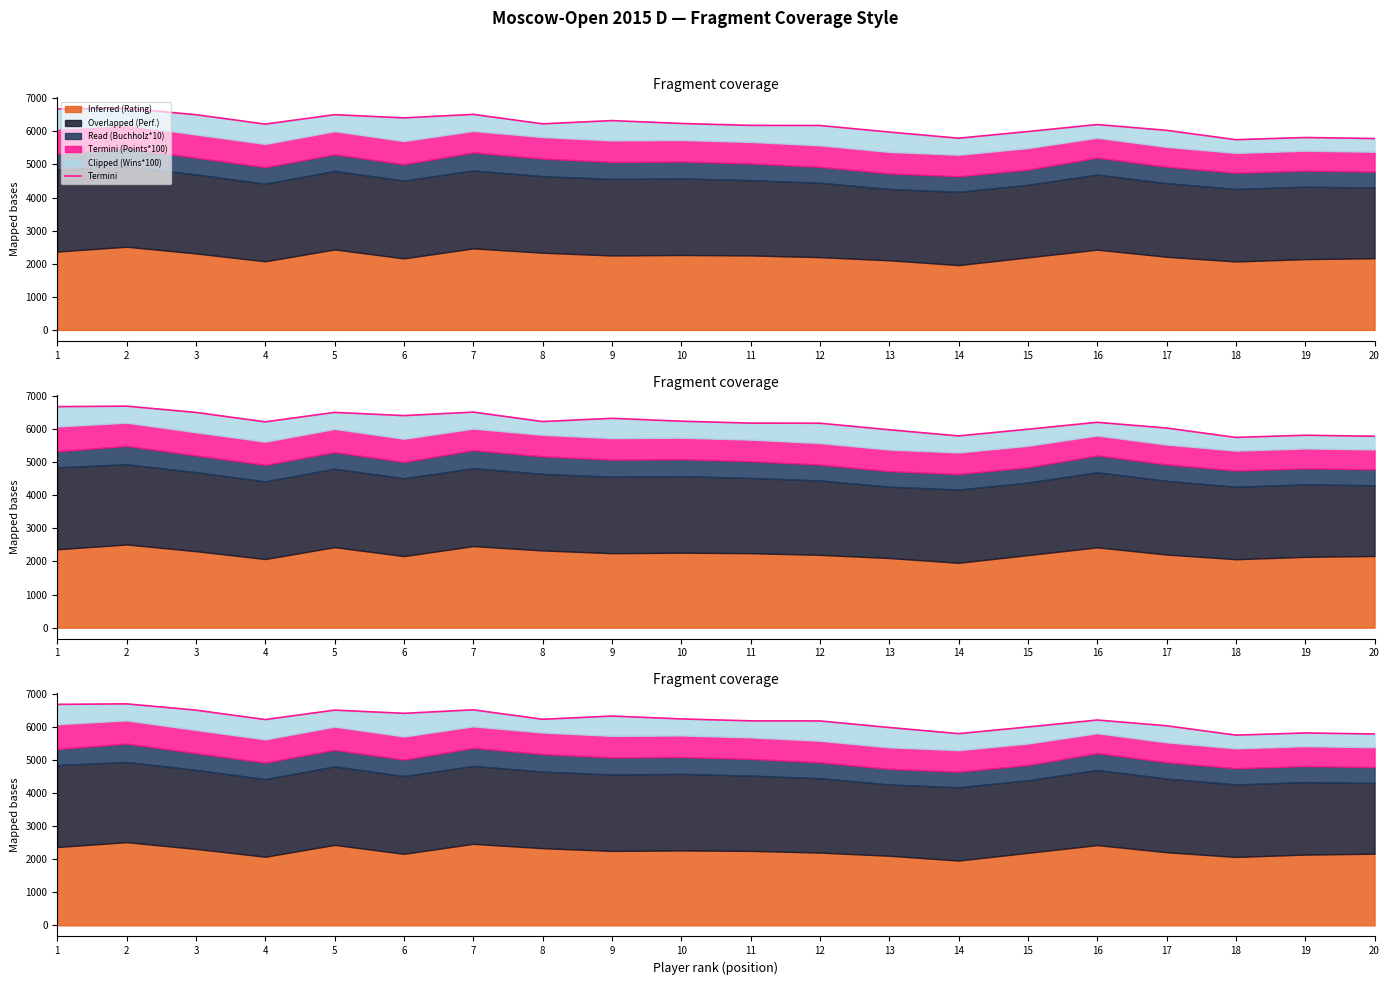

Does the chart have visible grid lines?

No